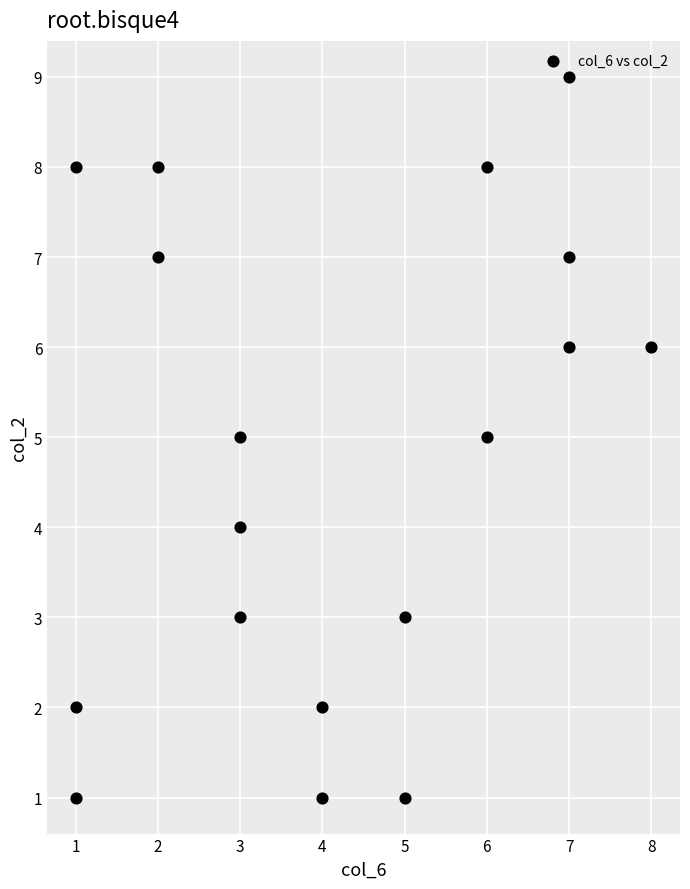

What is the range of Y values (max minus min)?

8